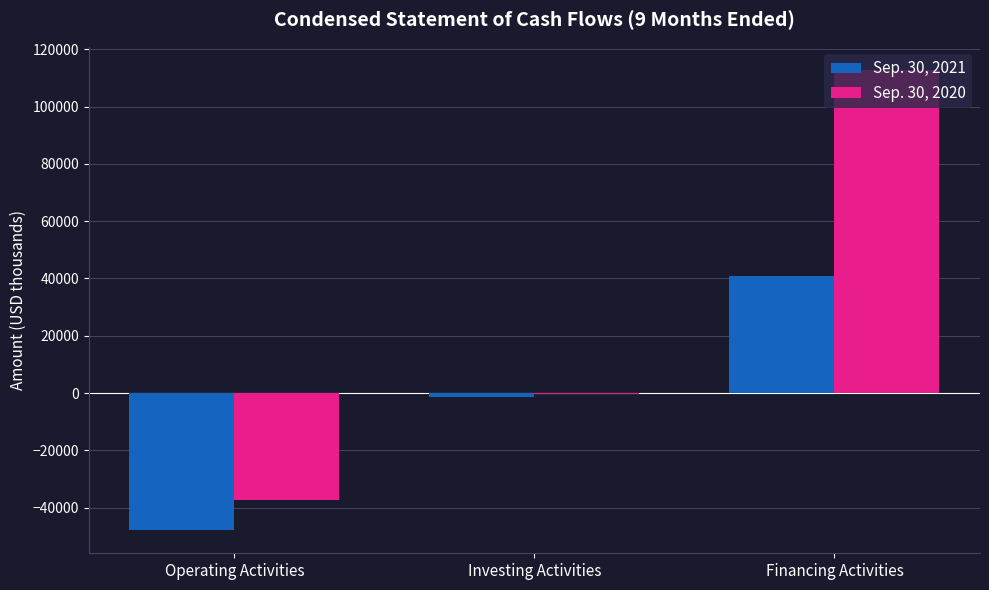

Which series has the largest range (max minus min)?

Sep. 30, 2020